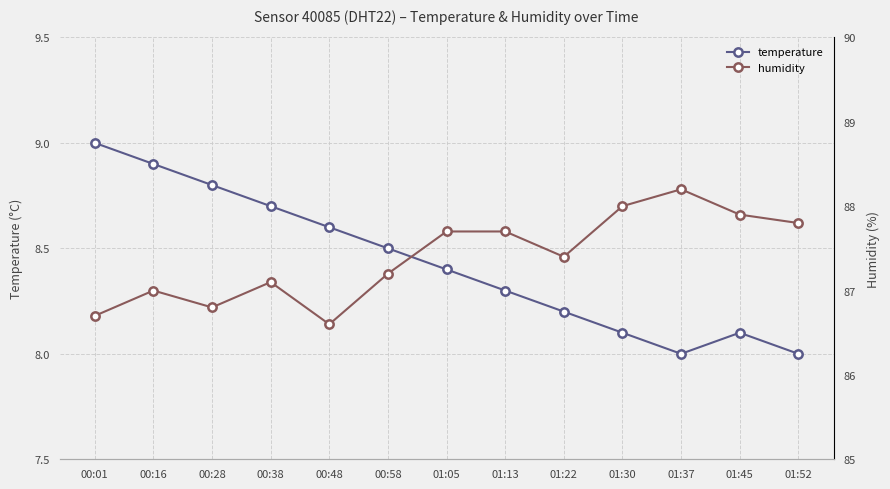

True or false: humidity has a value of 117.3 at 01:52.

False